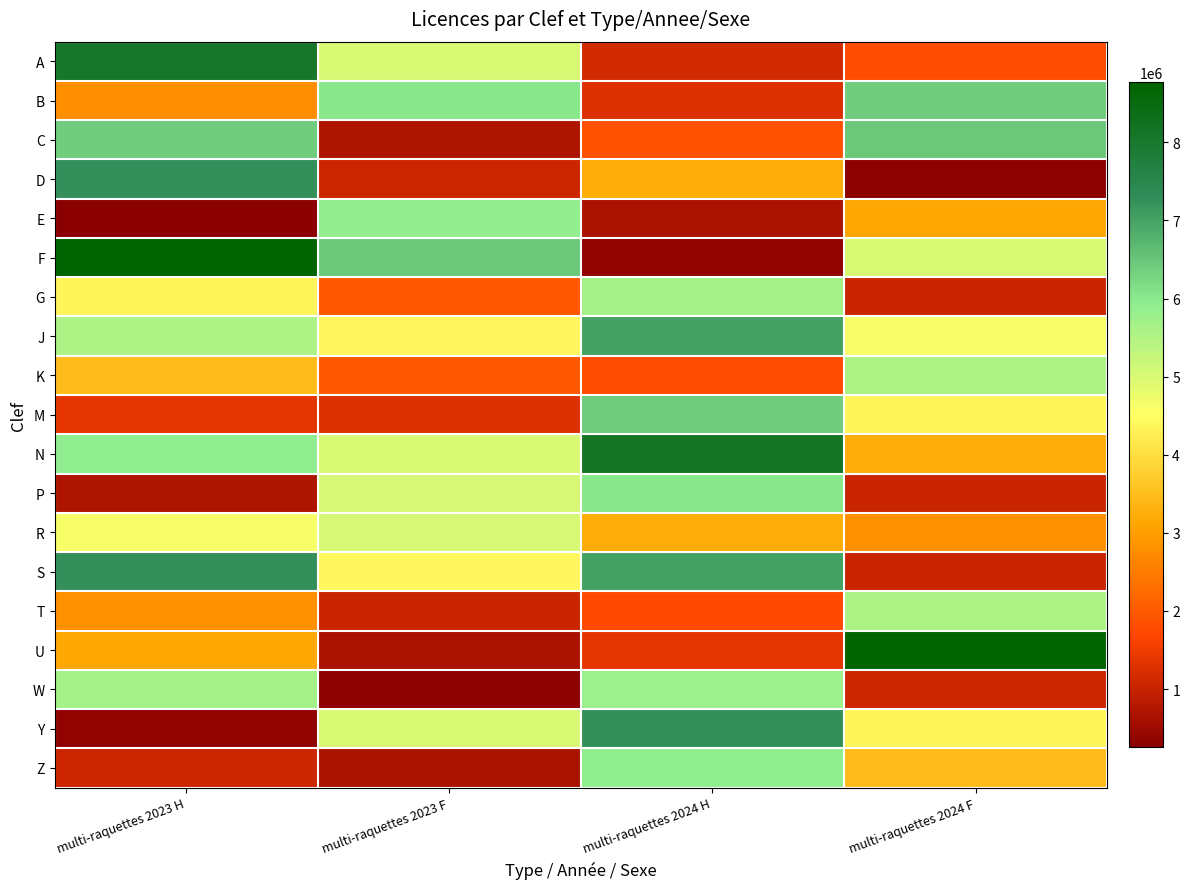

Reading right to left, extract all data points from this chart.

A: multi-raquettes 2024 F=1793389	multi-raquettes 2024 H=1139789	multi-raquettes 2023 F=5003571	multi-raquettes 2023 H=8045286
B: multi-raquettes 2024 F=6379167	multi-raquettes 2024 H=1272938	multi-raquettes 2023 F=6020367	multi-raquettes 2023 H=2758668
C: multi-raquettes 2024 F=6464961	multi-raquettes 2024 H=1880161	multi-raquettes 2023 F=715694	multi-raquettes 2023 H=6378800
D: multi-raquettes 2024 F=297801	multi-raquettes 2024 H=3238576	multi-raquettes 2023 F=1085876	multi-raquettes 2023 H=7249351
E: multi-raquettes 2024 F=3123188	multi-raquettes 2024 H=683703	multi-raquettes 2023 F=5887959	multi-raquettes 2023 H=257030
F: multi-raquettes 2024 F=5003571	multi-raquettes 2024 H=331981	multi-raquettes 2023 F=6464961	multi-raquettes 2023 H=8770159
G: multi-raquettes 2024 F=1044286	multi-raquettes 2024 H=5649119	multi-raquettes 2023 F=1957310	multi-raquettes 2023 H=4372468
J: multi-raquettes 2024 F=4587365	multi-raquettes 2024 H=7019363	multi-raquettes 2023 F=4411738	multi-raquettes 2023 H=5552071
K: multi-raquettes 2024 F=5552071	multi-raquettes 2024 H=1793389	multi-raquettes 2023 F=1957310	multi-raquettes 2023 H=3463258
M: multi-raquettes 2024 F=4372468	multi-raquettes 2024 H=6378800	multi-raquettes 2023 F=1272938	multi-raquettes 2023 H=1367891
N: multi-raquettes 2024 F=3238576	multi-raquettes 2024 H=8079798	multi-raquettes 2023 F=5003571	multi-raquettes 2023 H=5919891
P: multi-raquettes 2024 F=1044286	multi-raquettes 2024 H=6020367	multi-raquettes 2023 F=5024848	multi-raquettes 2023 H=709656
R: multi-raquettes 2024 F=2810410	multi-raquettes 2024 H=3238576	multi-raquettes 2023 F=5024848	multi-raquettes 2023 H=4587365
S: multi-raquettes 2024 F=1044286	multi-raquettes 2024 H=7019363	multi-raquettes 2023 F=4411738	multi-raquettes 2023 H=7246235
T: multi-raquettes 2024 F=5552071	multi-raquettes 2024 H=1739208	multi-raquettes 2023 F=1044286	multi-raquettes 2023 H=2810410
U: multi-raquettes 2024 F=8770159	multi-raquettes 2024 H=1367891	multi-raquettes 2023 F=683703	multi-raquettes 2023 H=3123188
W: multi-raquettes 2024 F=1085876	multi-raquettes 2024 H=5766787	multi-raquettes 2023 F=297801	multi-raquettes 2023 H=5649119
Y: multi-raquettes 2024 F=4372468	multi-raquettes 2024 H=7246235	multi-raquettes 2023 F=5003571	multi-raquettes 2023 H=331981
Z: multi-raquettes 2024 F=3463258	multi-raquettes 2024 H=5919891	multi-raquettes 2023 F=683703	multi-raquettes 2023 H=1085876